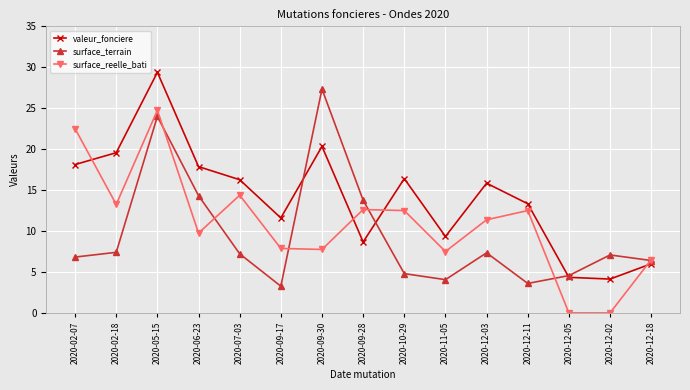

At which category is the sum across all series the highest?

2020-05-15